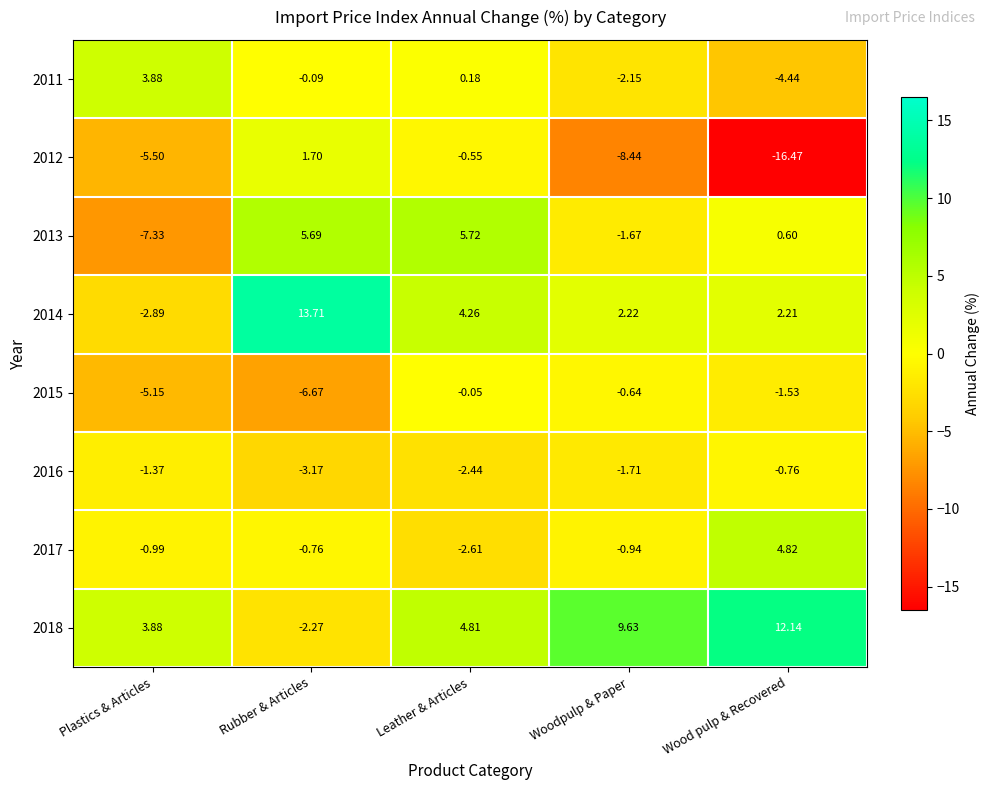

How many distinct data groups are displayed?

8